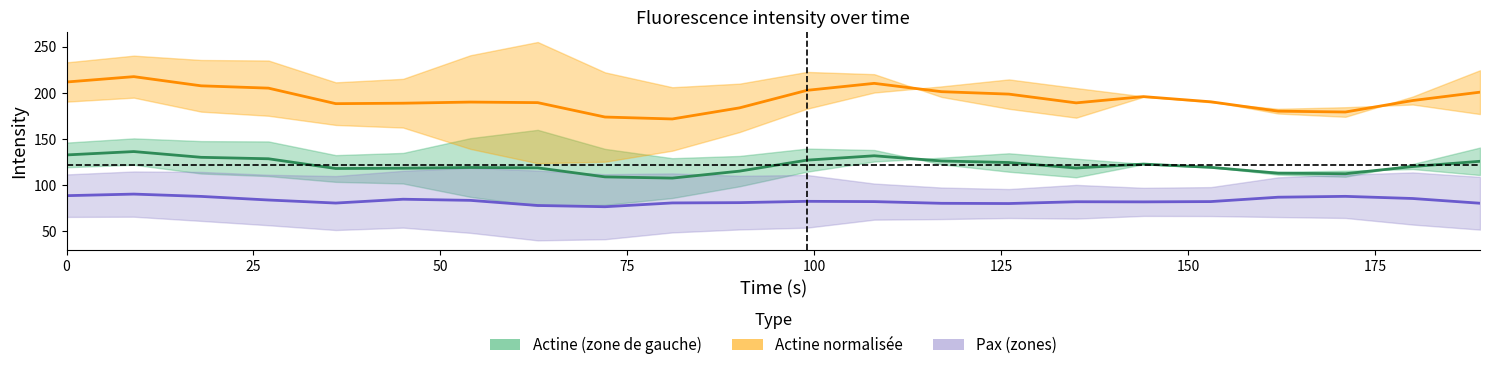

Reading right to left, transcribe all the data shown in this chart.

actine_droite: 125.8	120.2	112.4	112.9	119.3	122.8	118.6	124.5	126.2	131.8	127.1	115.2	107.6	108.9	118.7	119.1	118.3	118.0	128.6	130.1	136.4	132.7
norm_actine_droite: 200.7	191.6	179.2	180.1	190.3	195.9	189.1	198.6	201.2	210.2	202.7	183.7	171.7	173.8	189.4	190.0	188.7	188.2	205.0	207.6	217.5	211.7
pax_droite: 80.4	85.5	87.9	86.9	82.2	81.9	82.0	80.1	80.3	82.2	82.5	81.1	80.7	76.6	78.0	83.5	84.8	80.6	83.9	87.8	90.3	88.6